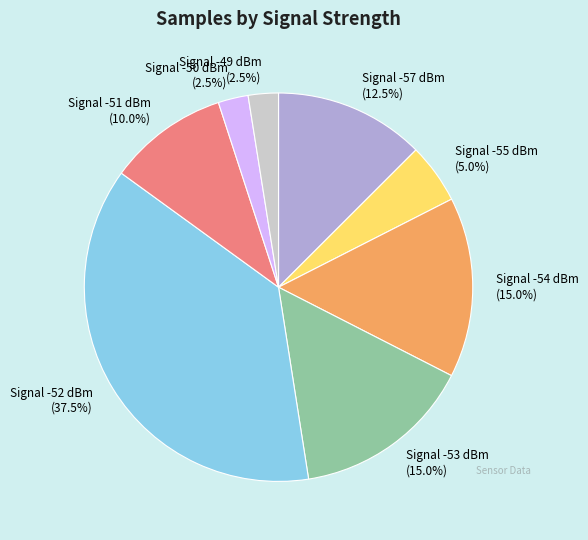

How many slices are in this pie chart?

8